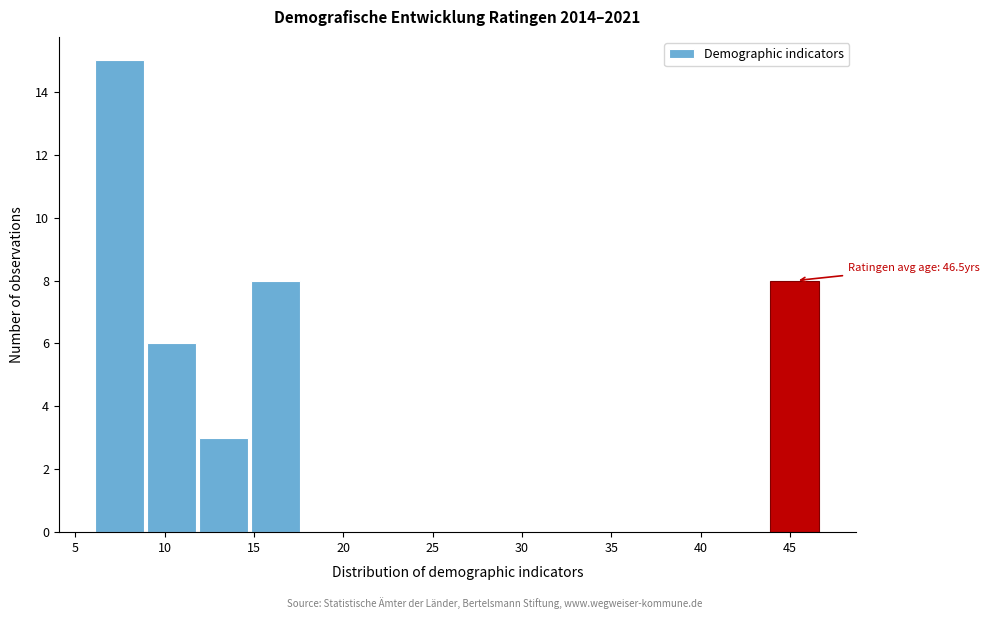

Over which range of the x-axis is the bar tallest?

6.0 to 9.0